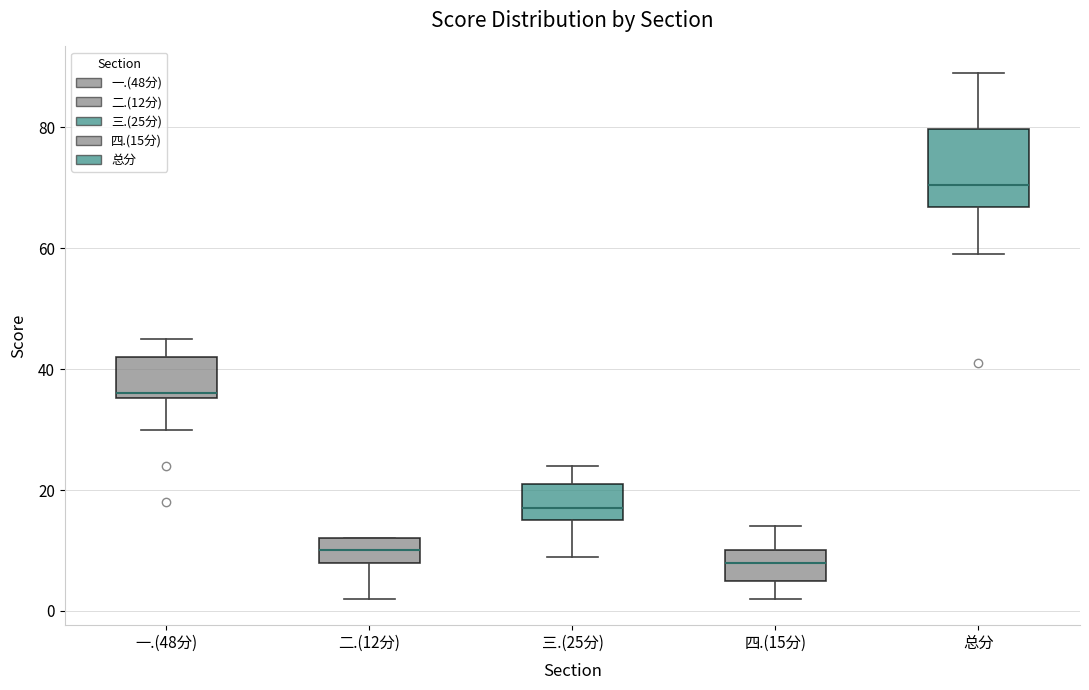

Reading left to right, transcribe this box plot: for each box, give where its median line is, the range the box spans, and where its two whiskers end, as read against the y-axis. The values are not printed on the chart, so give them approximately, as read against the axis.

一.(48分): median 36 (just above the box's lower edge), box 36 to 42, whiskers 30 to 46
二.(12分): median 10, box 8 to 12, whiskers 2 to 12
三.(25分): median 18, box 16 to 22, whiskers 10 to 24
四.(15分): median 8, box 6 to 10, whiskers 2 to 14
总分: median 70, box 66 to 80, whiskers 60 to 90